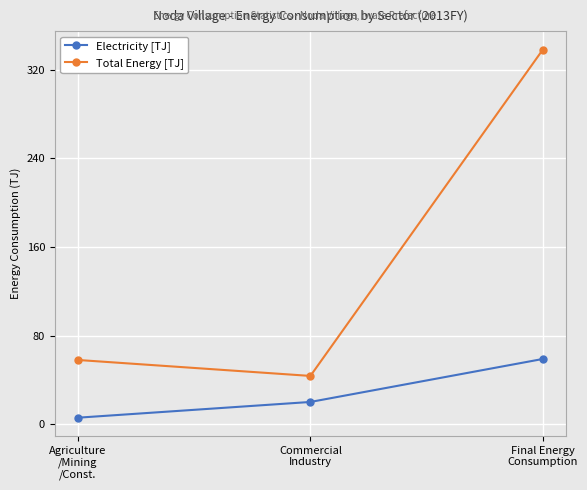

What is the sum of the Electricity [TJ] values at Commercial
Industry and Final Energy
Consumption?

78.8